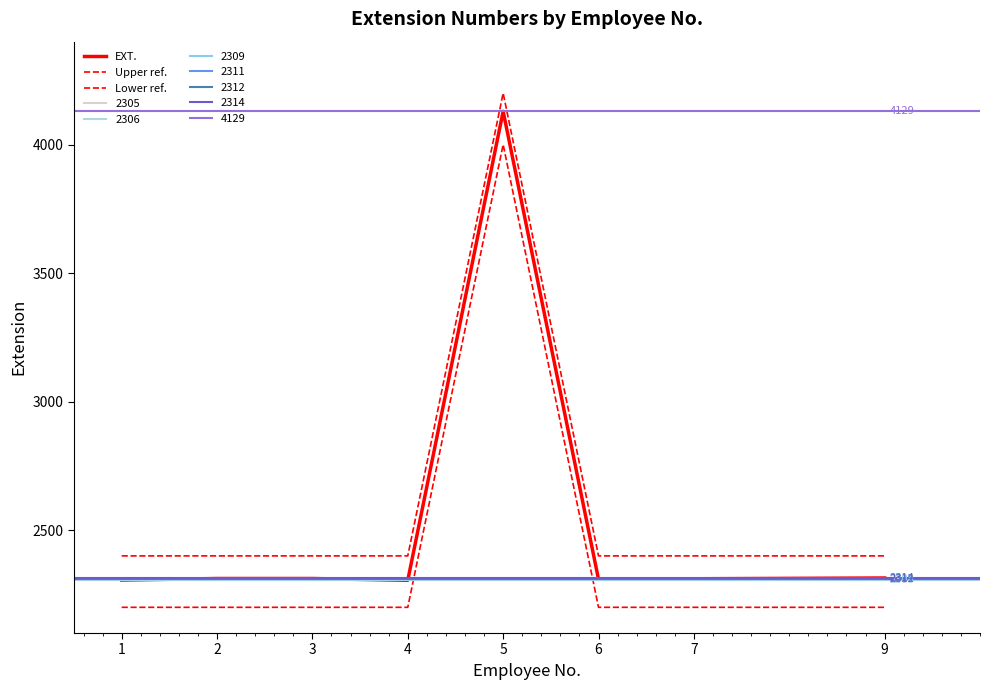

Which has a higher value, 3 or 6?

3